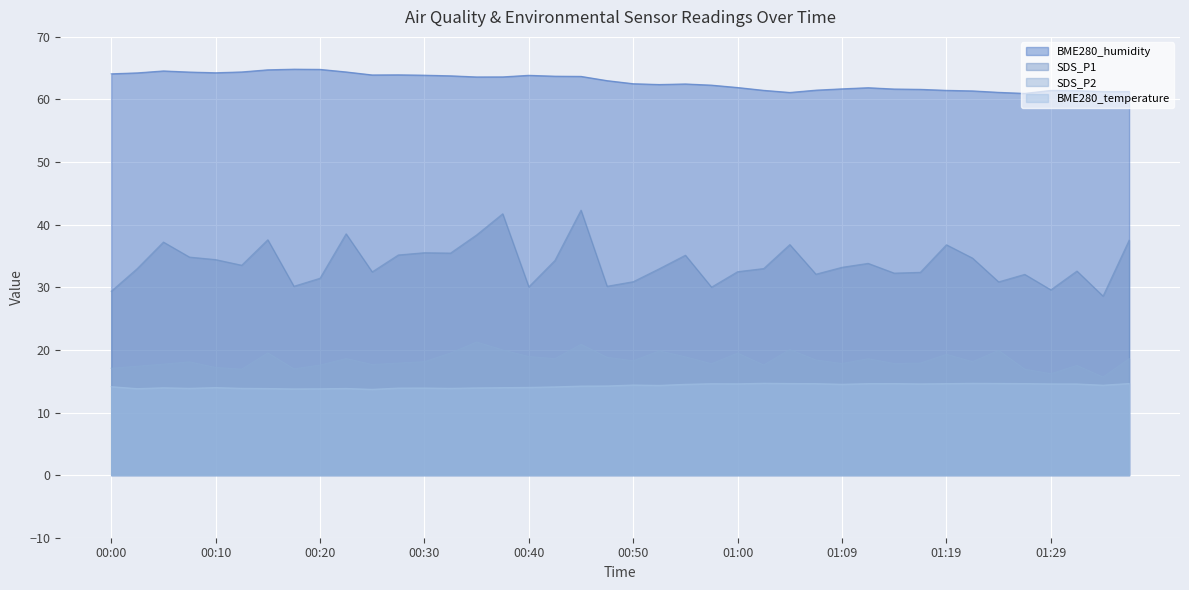

Which series changed the most between 00:30 and 01:27?

SDS_P1